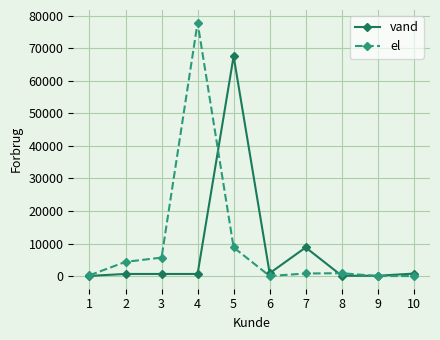

Is the value of vand at 6 greater than the value of el at 5?

No